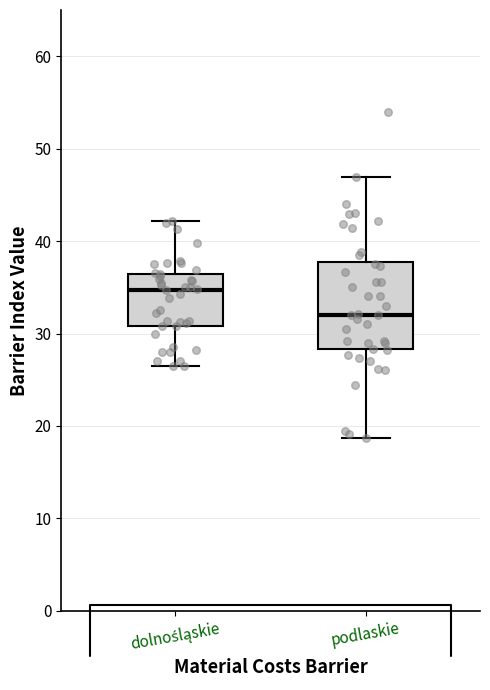

Reading left to right, transcribe this box plot: for each box, give where its median line is, the range the box spans, and where its two whiskers end, as read against the y-axis. The values are not printed on the chart, so give them approximately, as read against the axis.

dolnośląskie: median 35, box 31 to 36, whiskers 27 to 42
podlaskie: median 32, box 28 to 38, whiskers 19 to 47